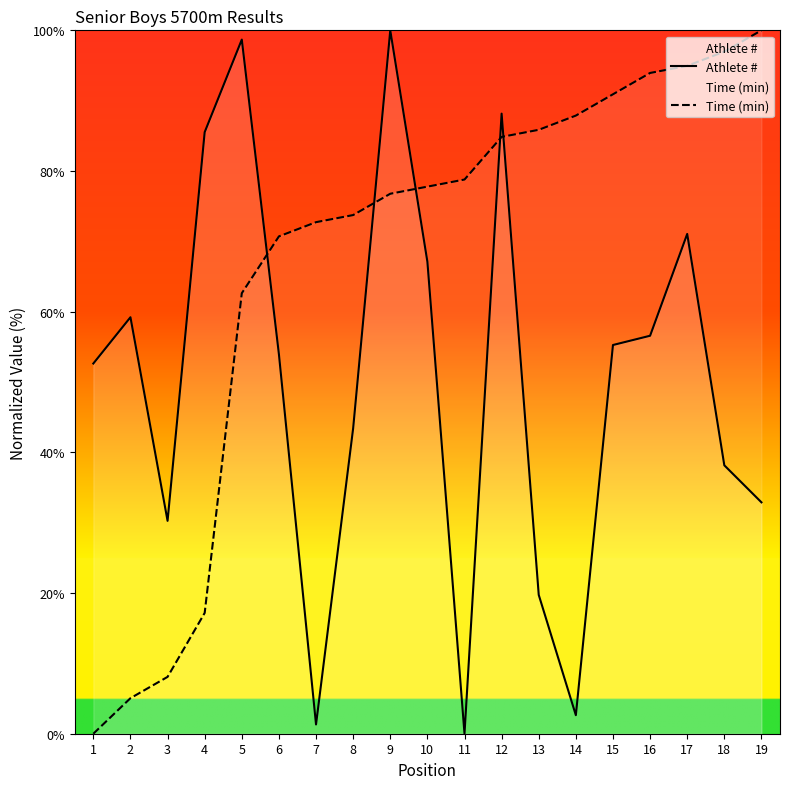

True or false: Time (min) has a value of 29.3 at 6.

False